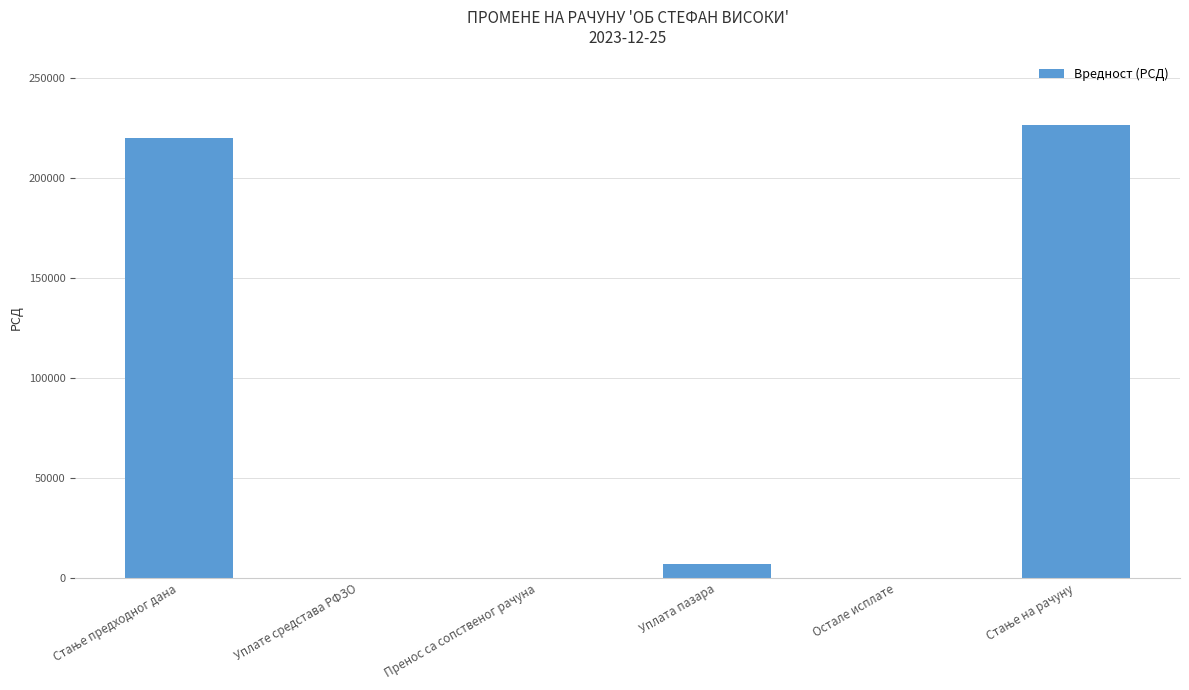

What is the sum of all values?

453456.7